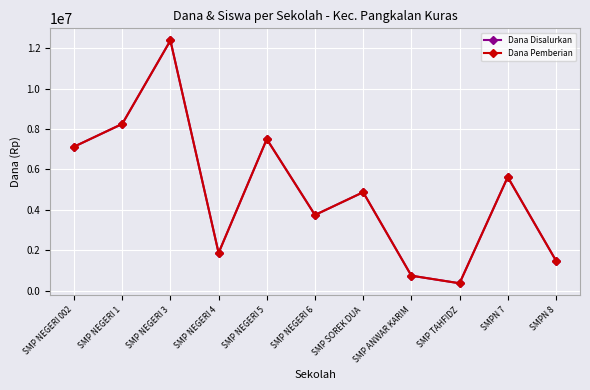

Is this an area chart (filled region under the line)?

No